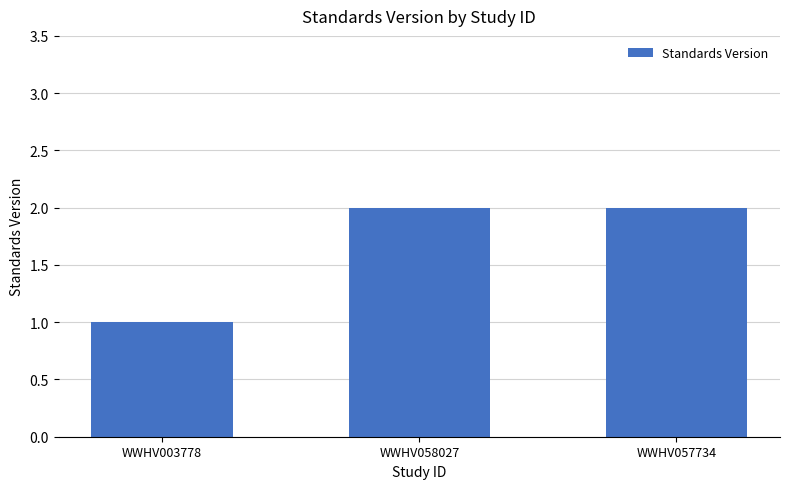

Reading right to left, list all the values displayed in this chart.

2	2	1